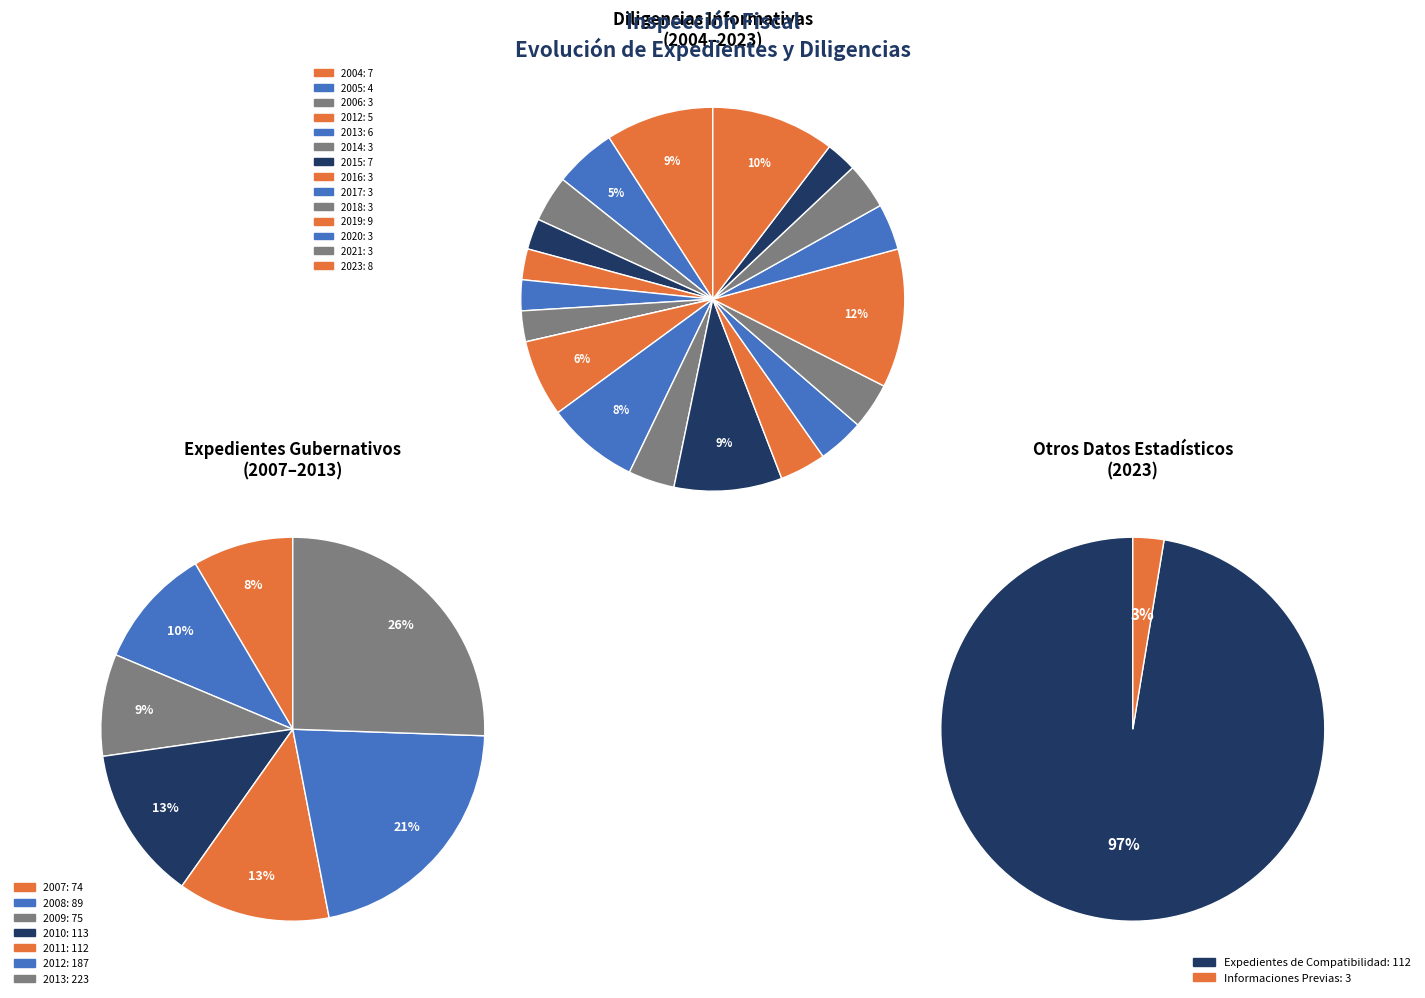

Count the number of slices in the pie.

20